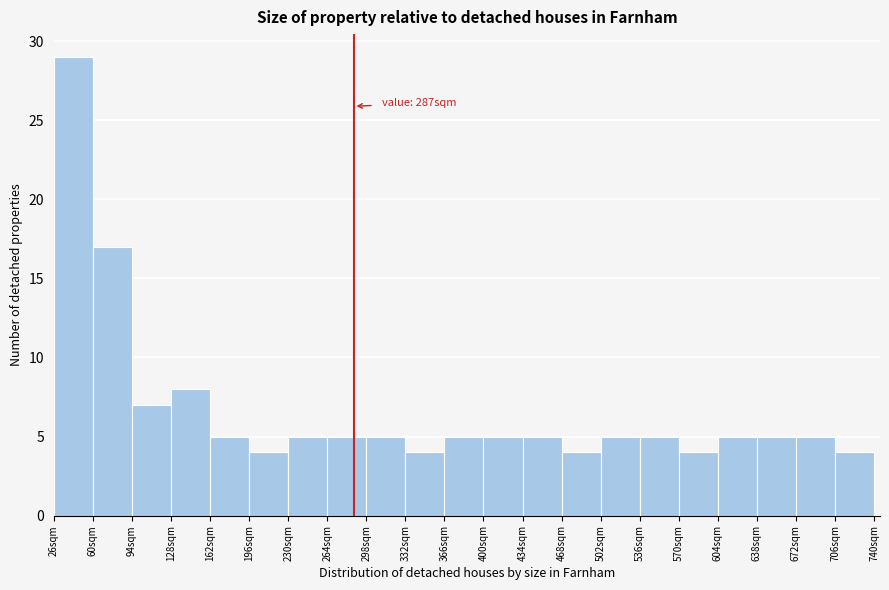

Over which range of the x-axis is the bar tallest?

26 to 60